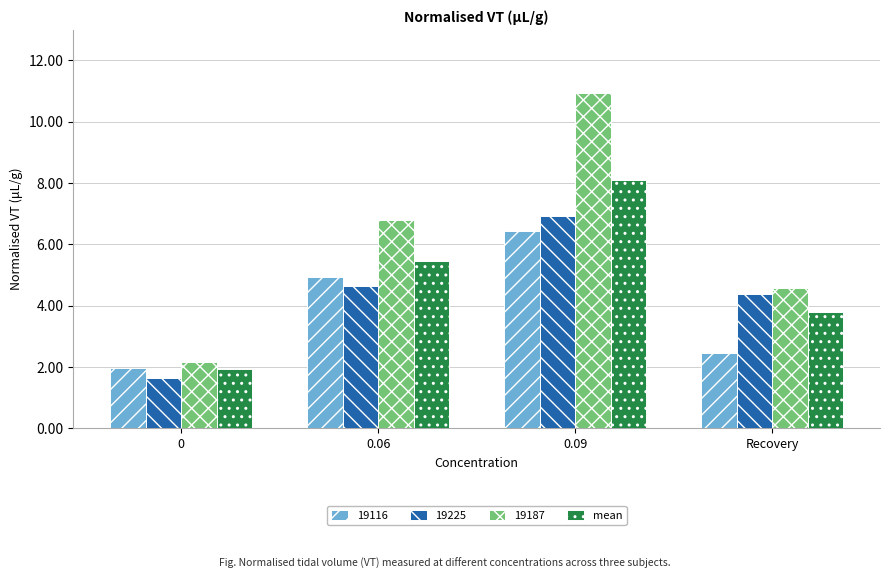

Reading right to left, extract all data points from this chart.

19116: Recovery=2.5	0.09=6.4	0.06=4.9	0=2.0
19225: Recovery=4.4	0.09=6.9	0.06=4.6	0=1.7
19187: Recovery=4.6	0.09=10.9	0.06=6.8	0=2.2
mean: Recovery=3.8	0.09=8.1	0.06=5.4	0=1.9